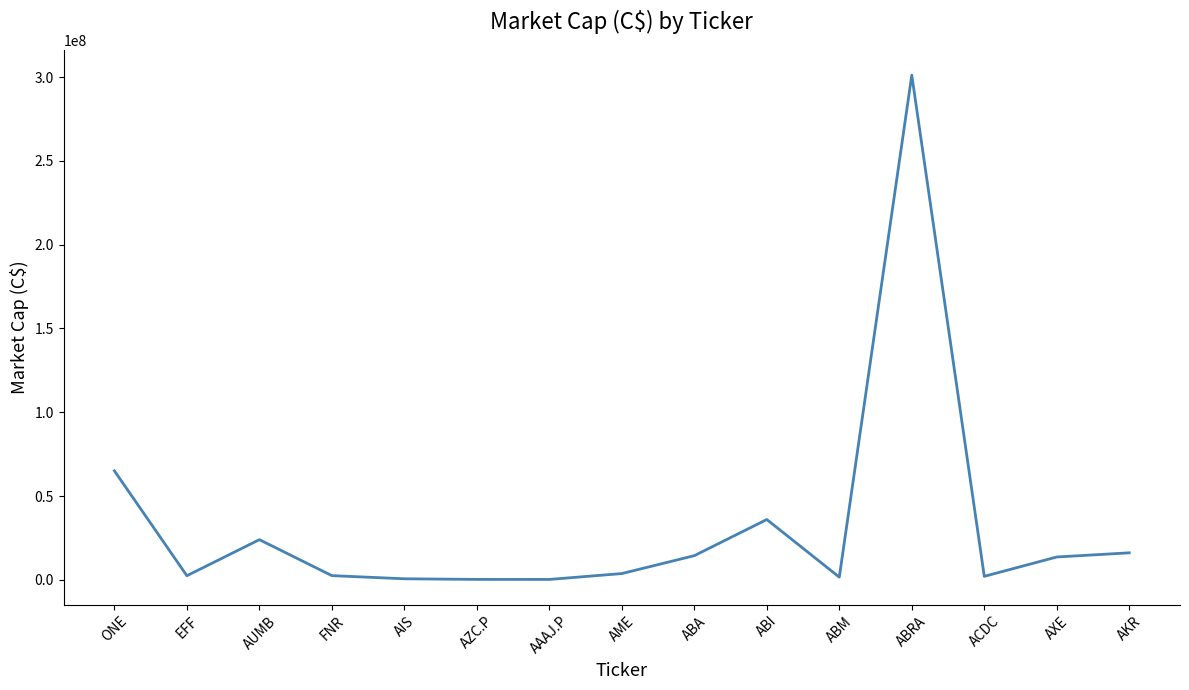

Is it true that the value at ABI is 35973094.3?

True